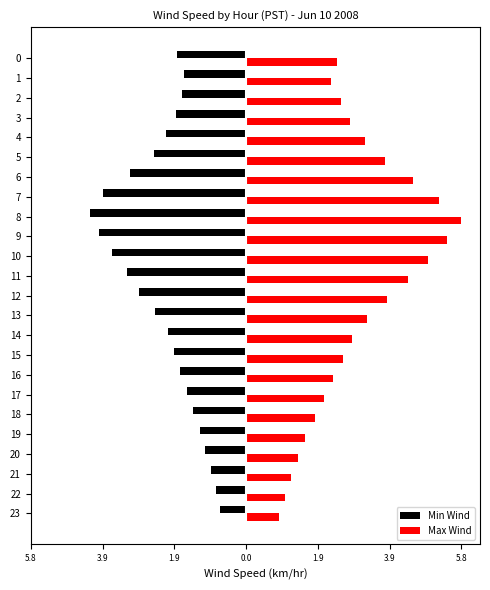

What is the maximum value for Min Wind?

-0.7